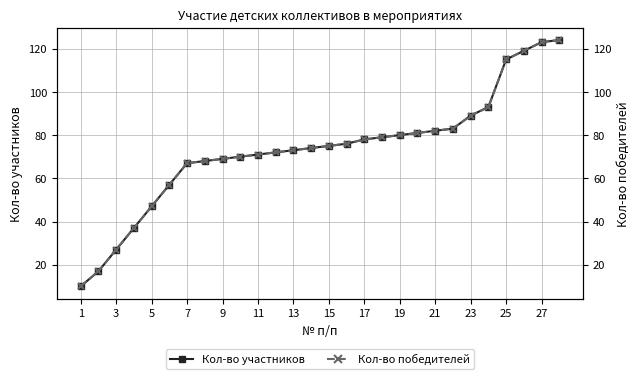

The Кол-во победителей series shows 17 at 1. True or false?

False